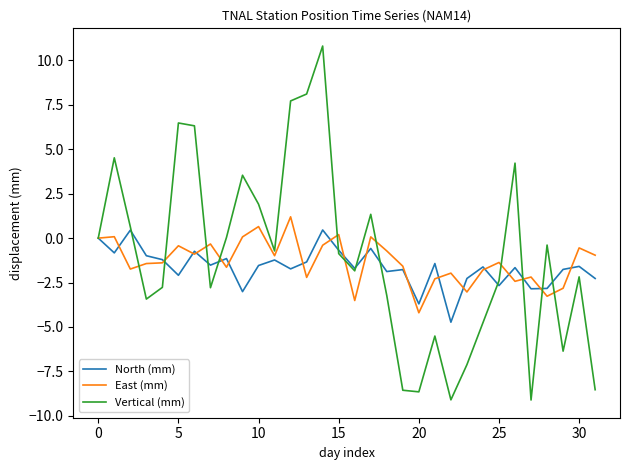

What is the highest value of the North (mm) series?

0.5